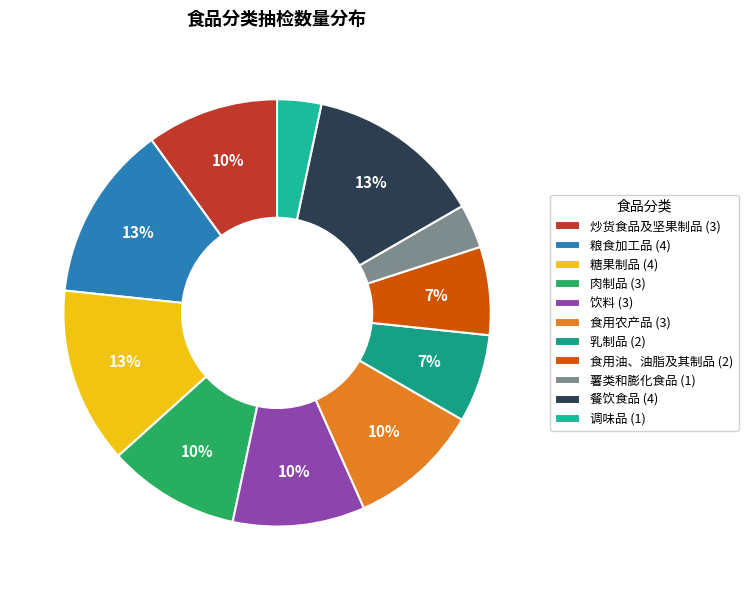

What percentage do 粮食加工品 and 炒货食品及坚果制品 together represent?

23.3%